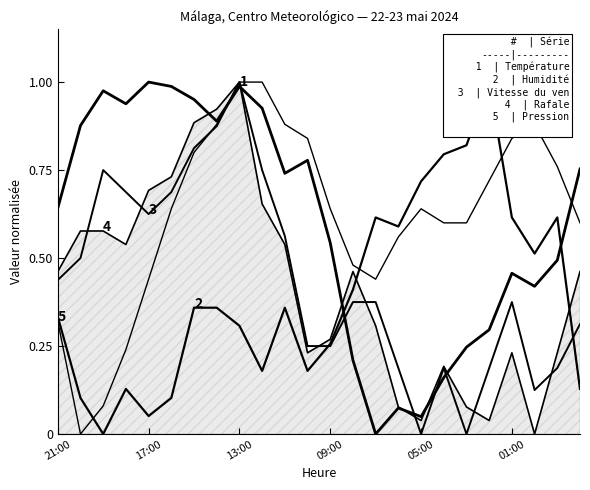

What is the value of the Humidité (%) point at the 20th from the left?

1.0